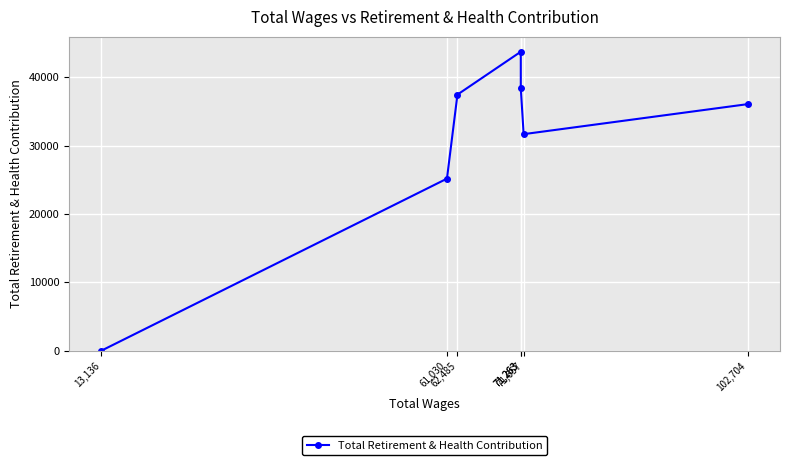

Is this an area chart (filled region under the line)?

No